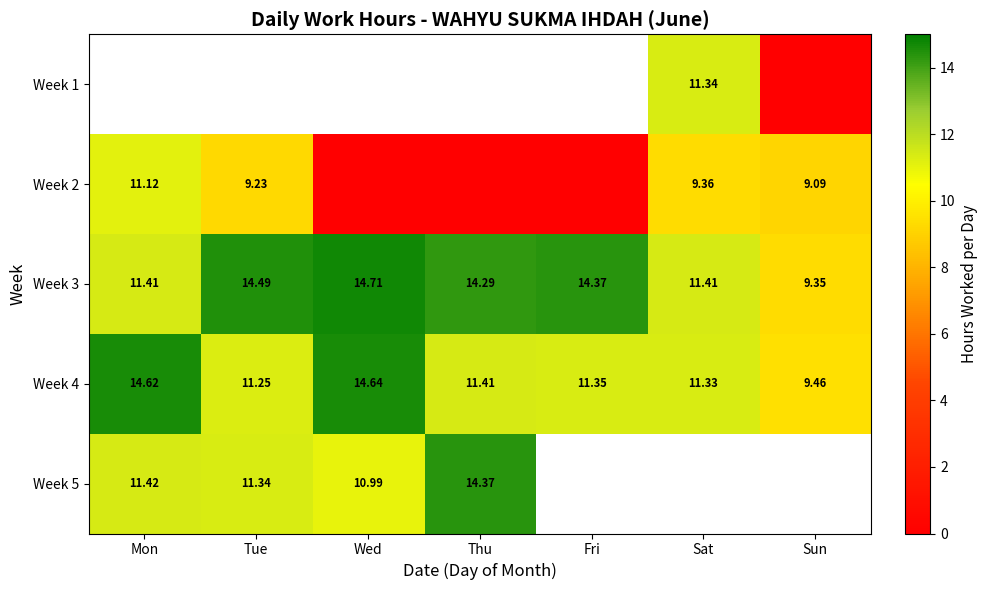

How many data points in Week 4 are less than 11?

1